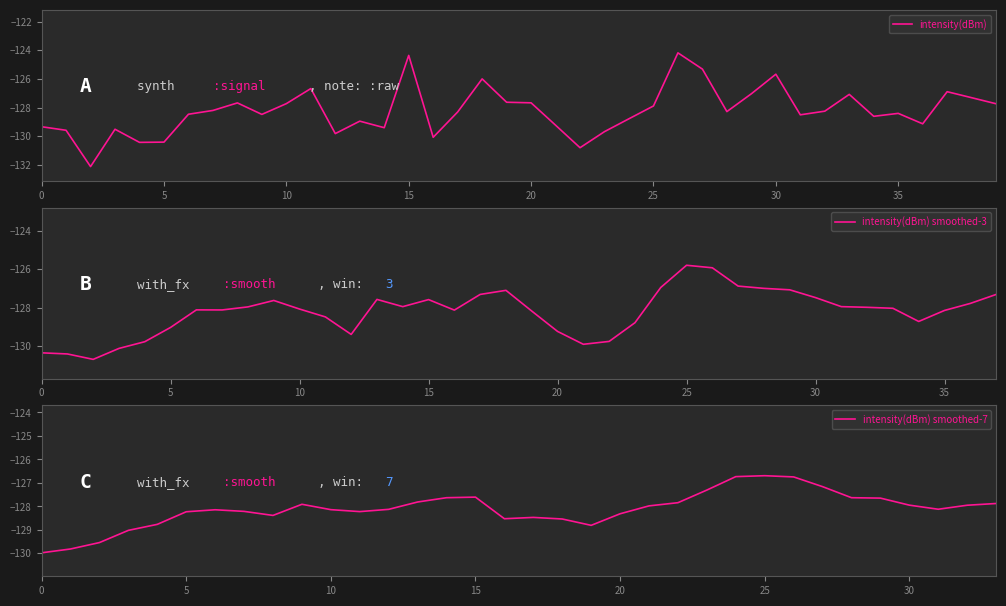

How many lines are shown in the chart?

1